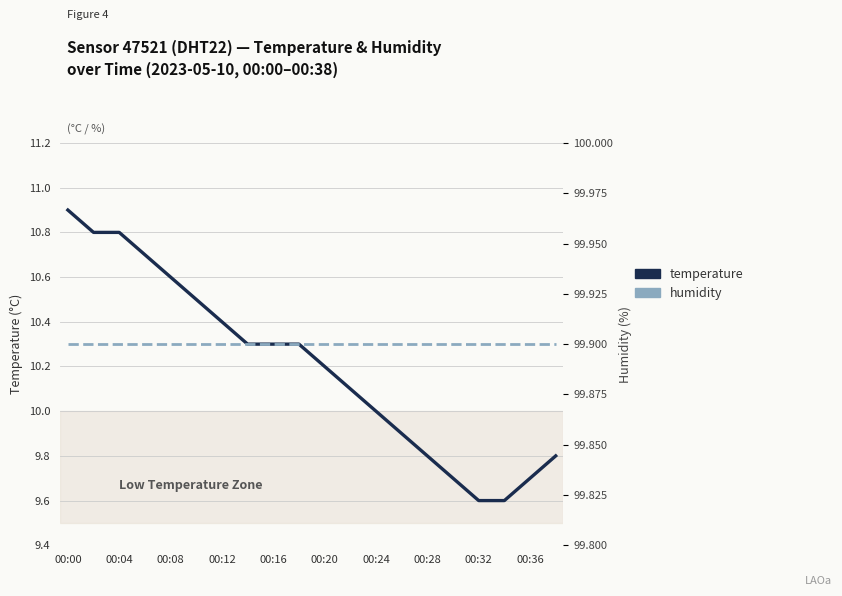

Is it true that humidity equals 99.9 at 00:24?

True